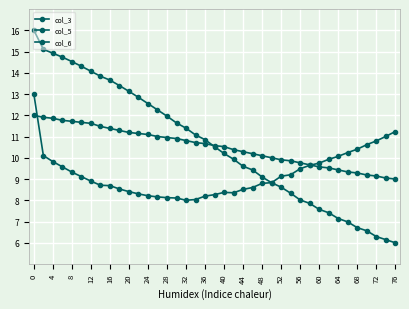

How many data points in col_5 are above 10?

21